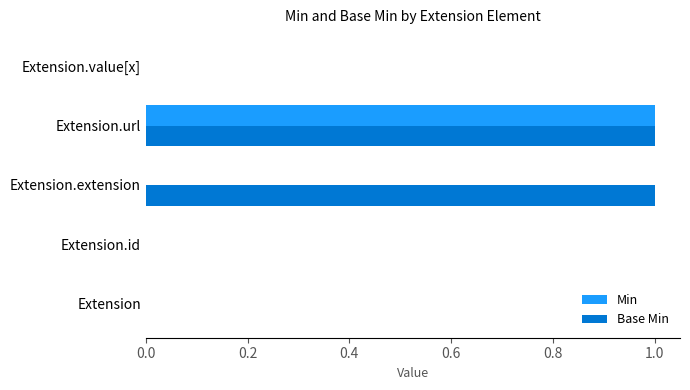

Which series has the largest total across all categories?

Base Min